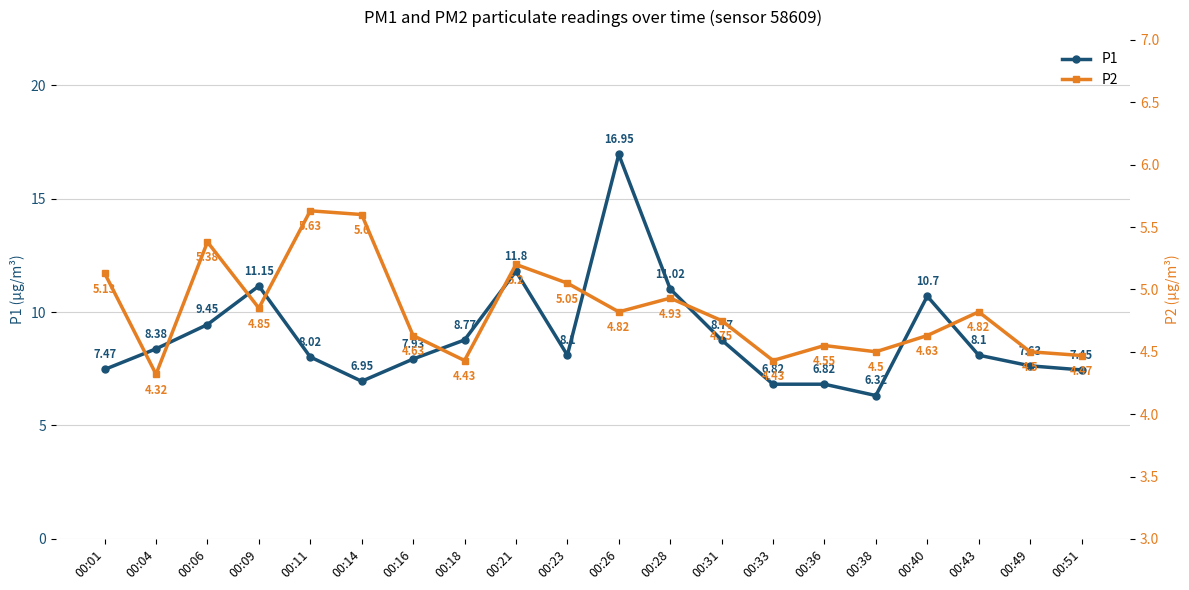

What is the difference between the P1 values at 00:11 and 00:40?

2.7